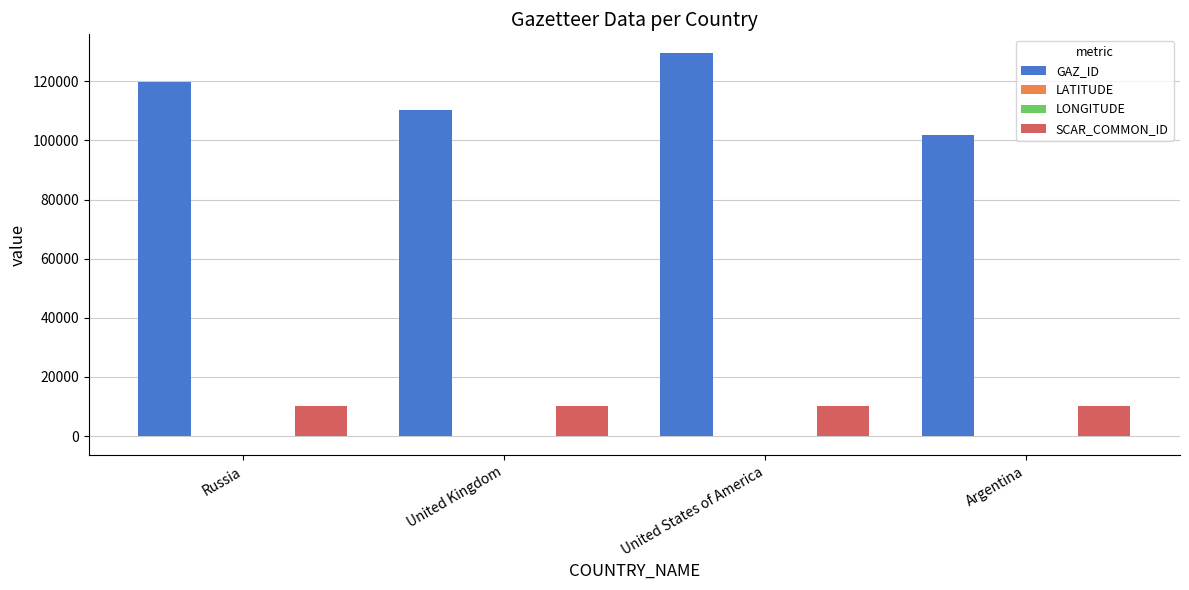

Is the value of SCAR_COMMON_ID at Argentina greater than the value of GAZ_ID at Russia?

No